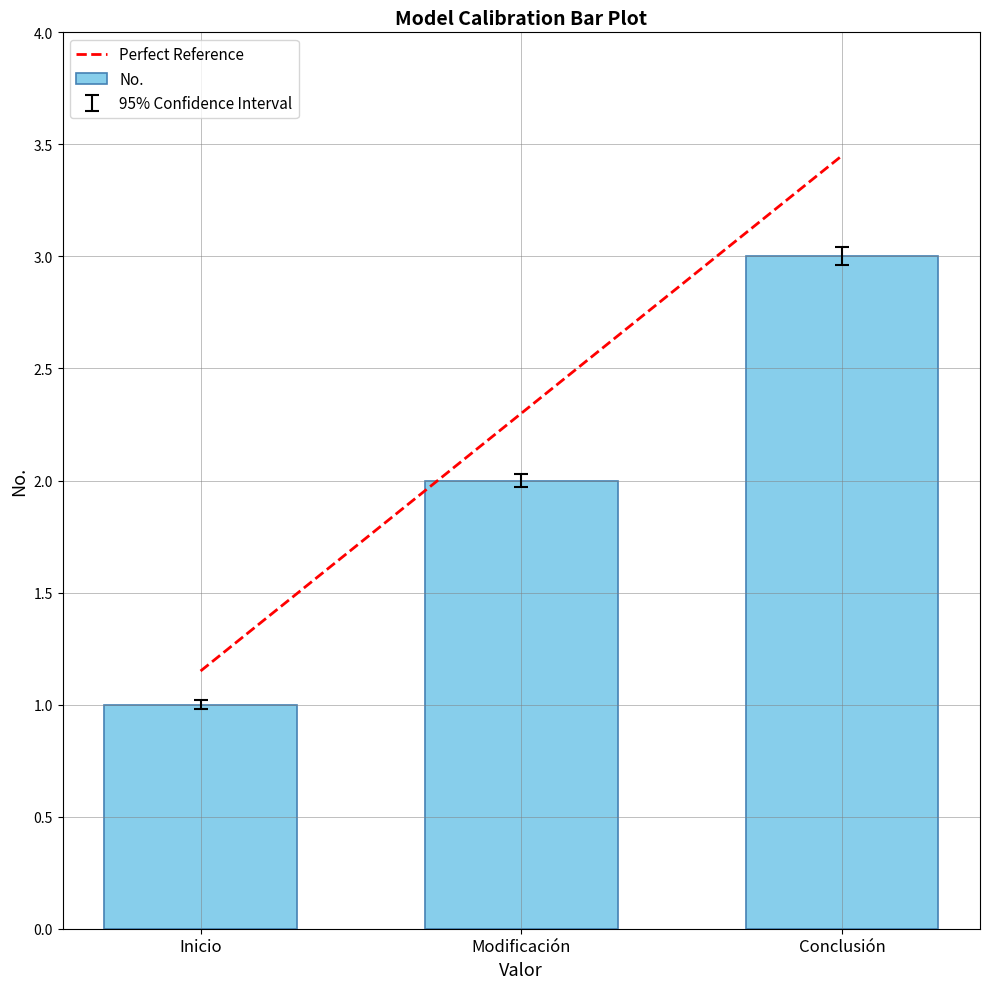

True or false: No. has a value of 2.0 at Modificación.

True